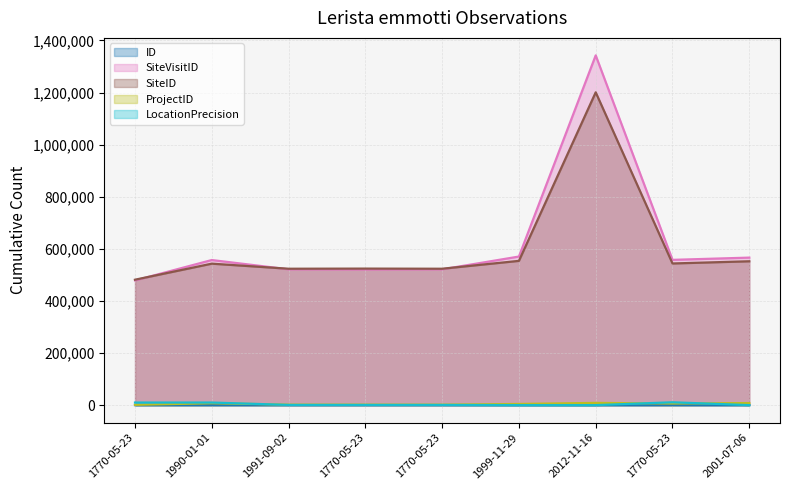

The value of LocationPrecision at 1770-05-23 is 10000. True or false?

True